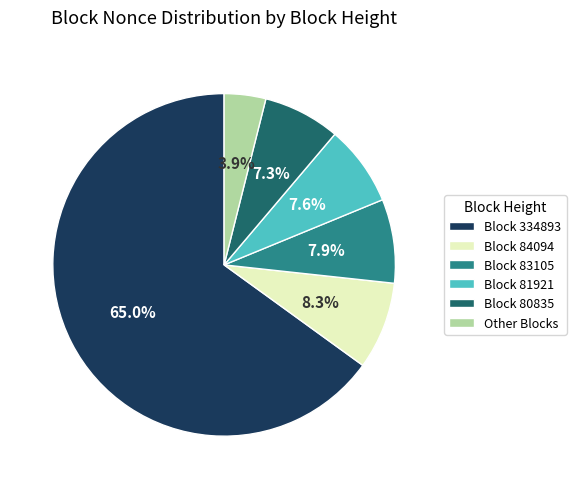

Which category has the smallest portion of the pie?

Other Blocks